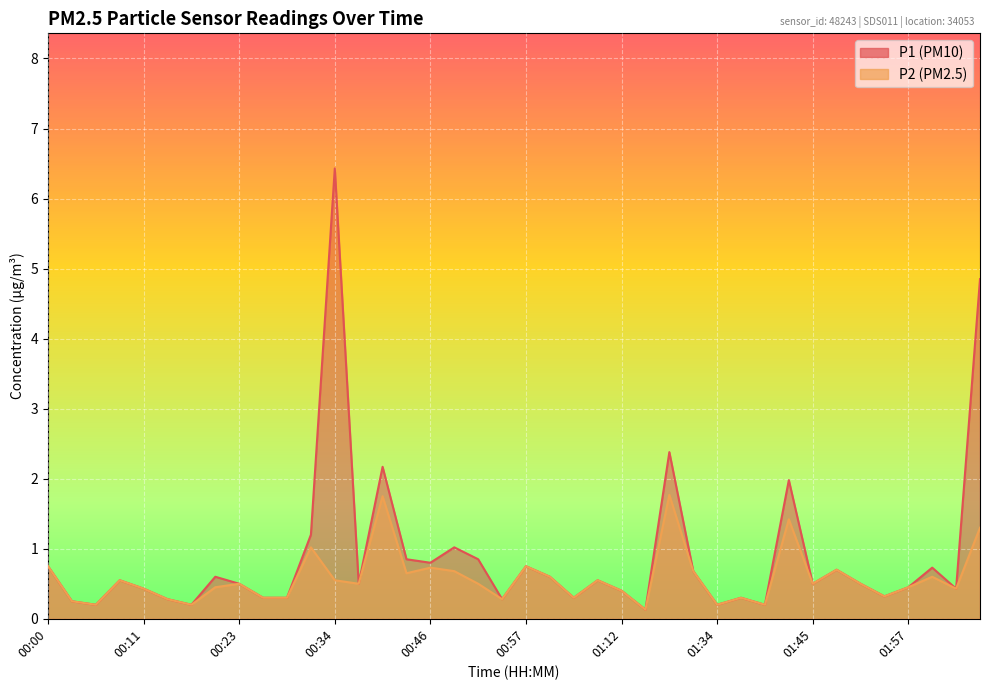

Is it true that P2 equals 0.2 at 01:34?

True